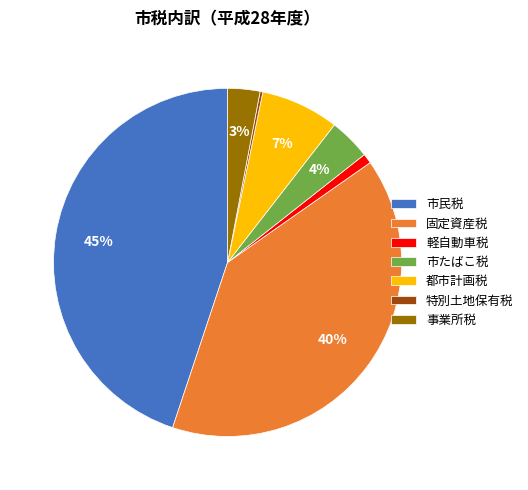

To the nearest percent, what is the average slice percentage?

14%